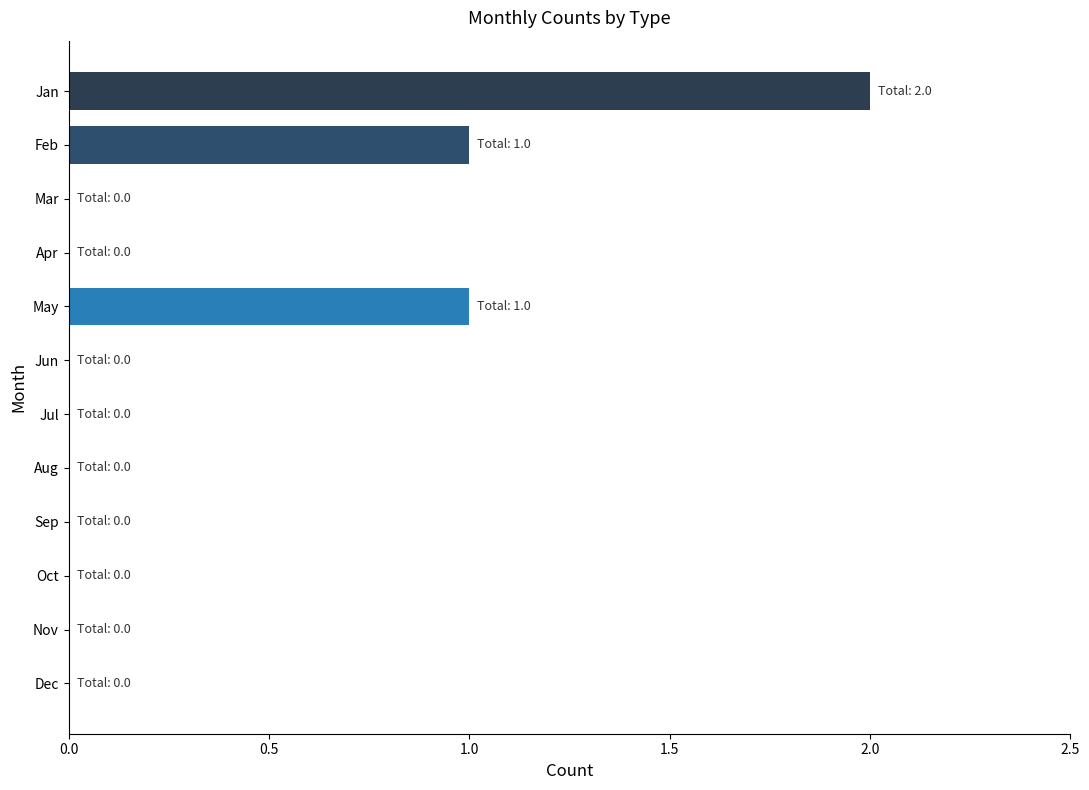

Is it true that OrbitUpdate equals 1 at May?

True